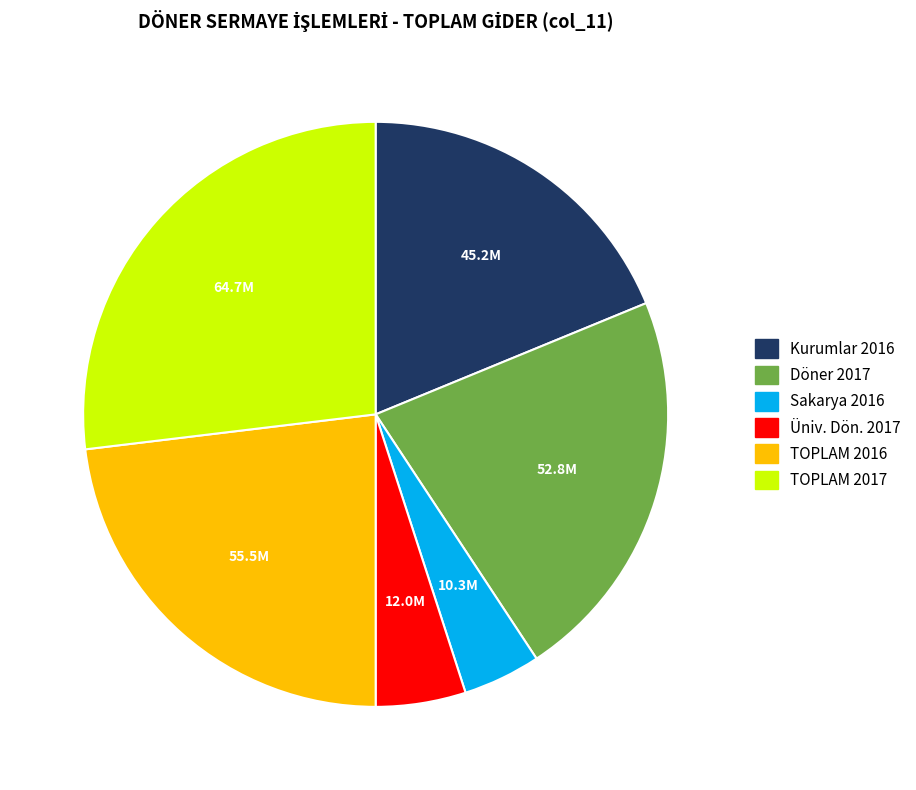

Rank the categories by value from lowest to highest.

Sakarya 2016, Üniv. Dön. 2017, Kurumlar 2016, Döner 2017, TOPLAM 2016, TOPLAM 2017